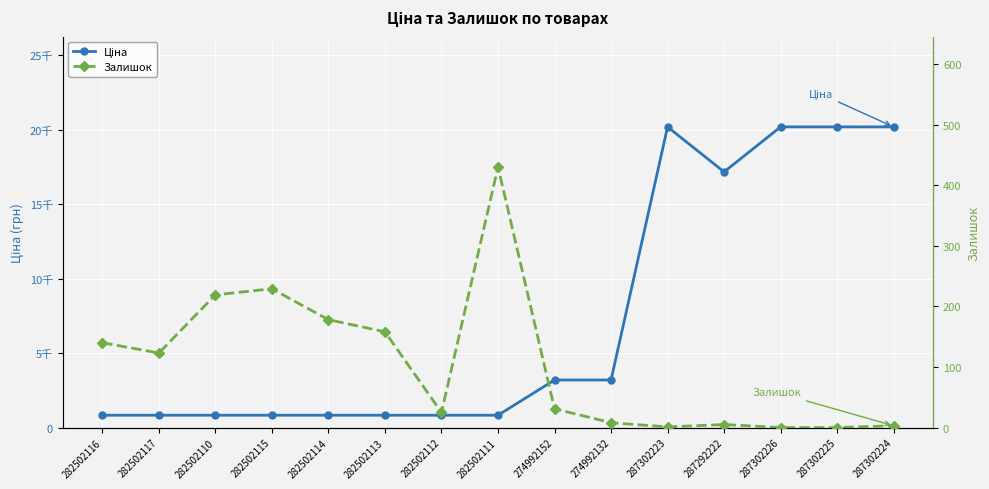

True or false: Ціна has a value of 827.6 at 282502116.

True